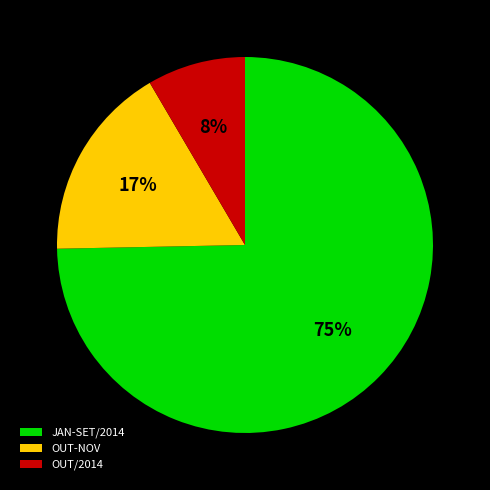

Which slice represents more than half of the pie?

JAN-SET/2014